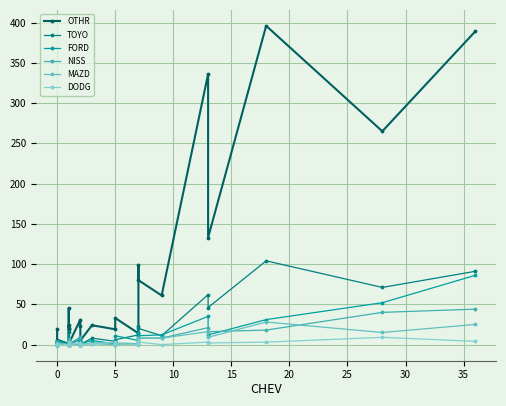

What are all the series names shown in the legend?

OTHR, TOYO, FORD, NISS, MAZD, DODG